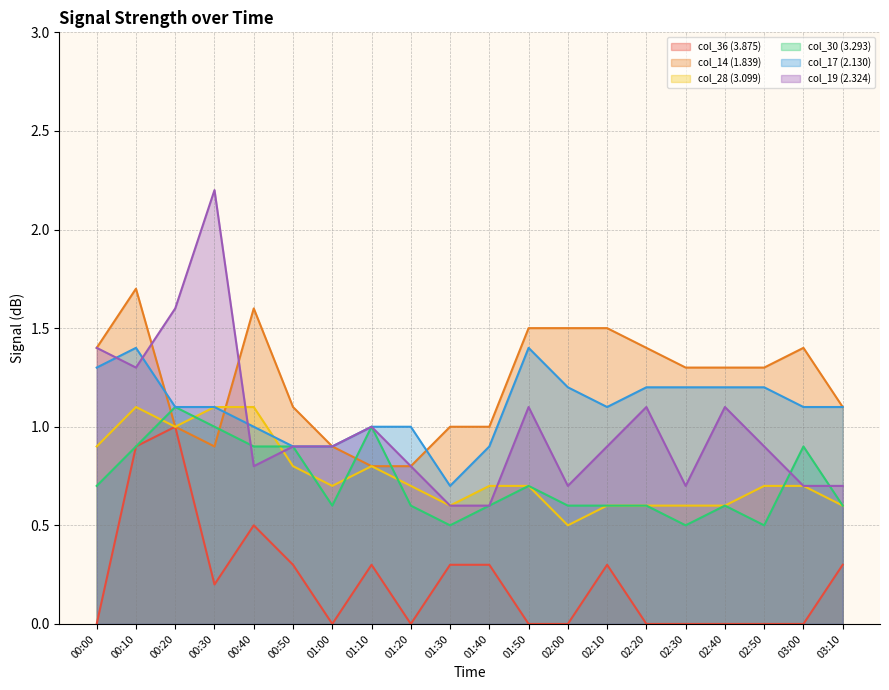

True or false: col_30 (3.293) has a value of 0.7 at 00:20.

False